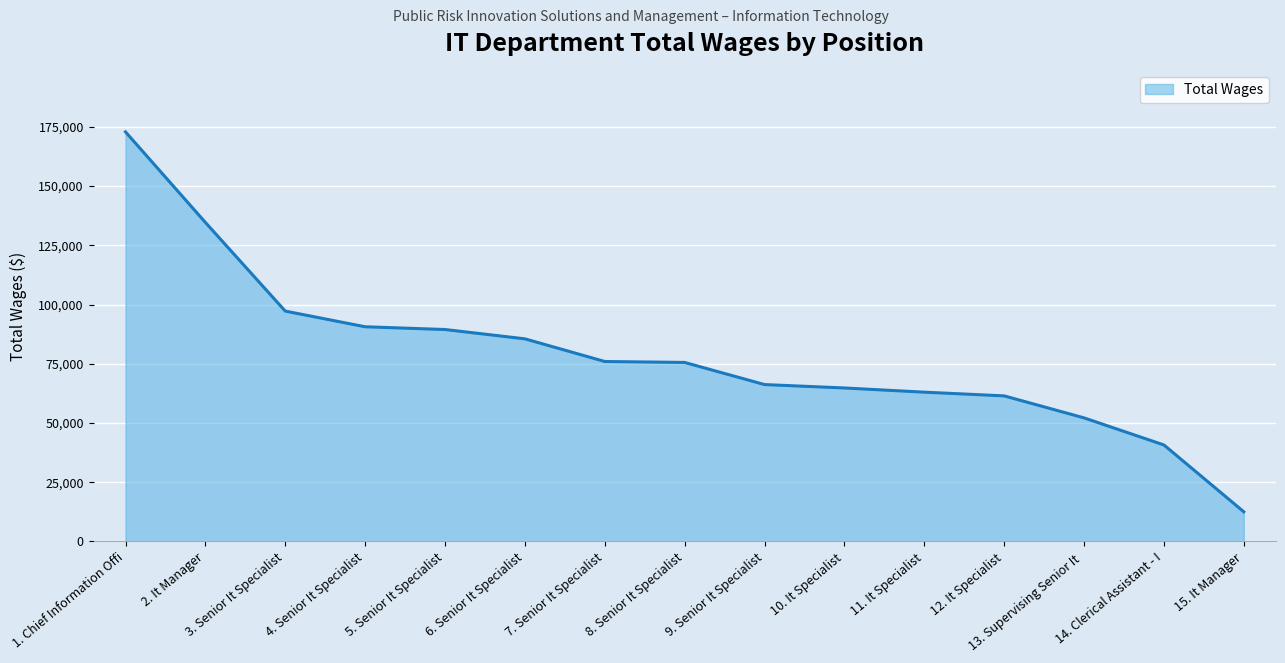

What is the change in value from 12. It Specialist to 13. Supervising Senior It ?

-9279